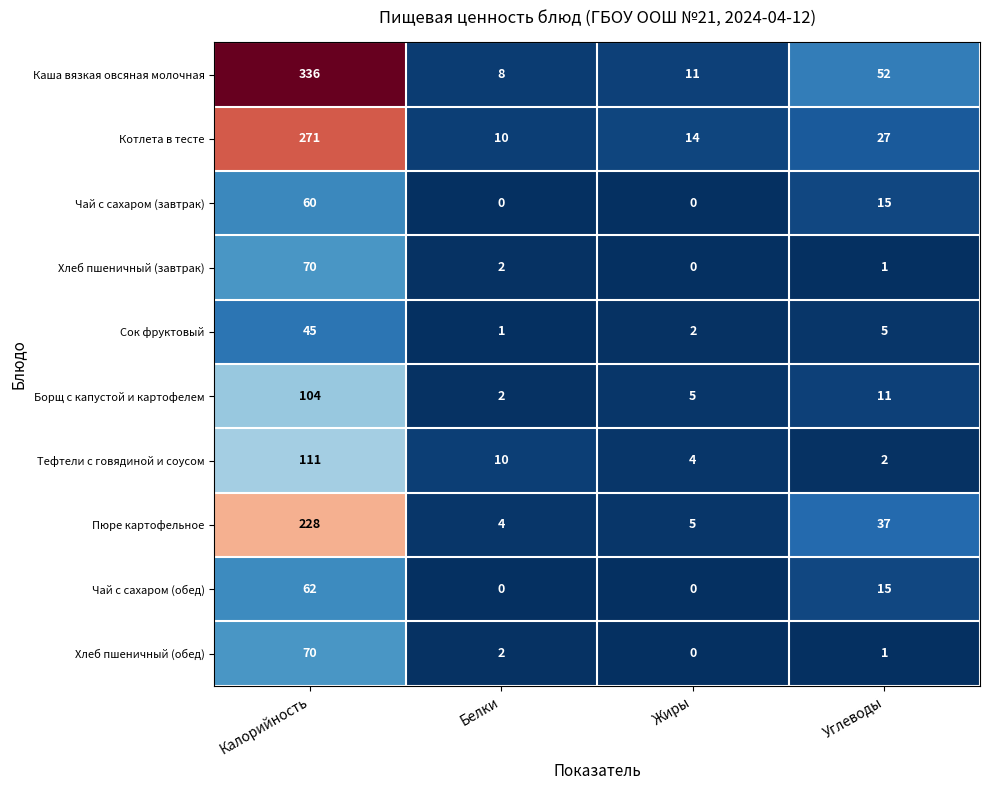

Is it true that Чай с сахаром (обед) equals 96 at Калорийность?

False